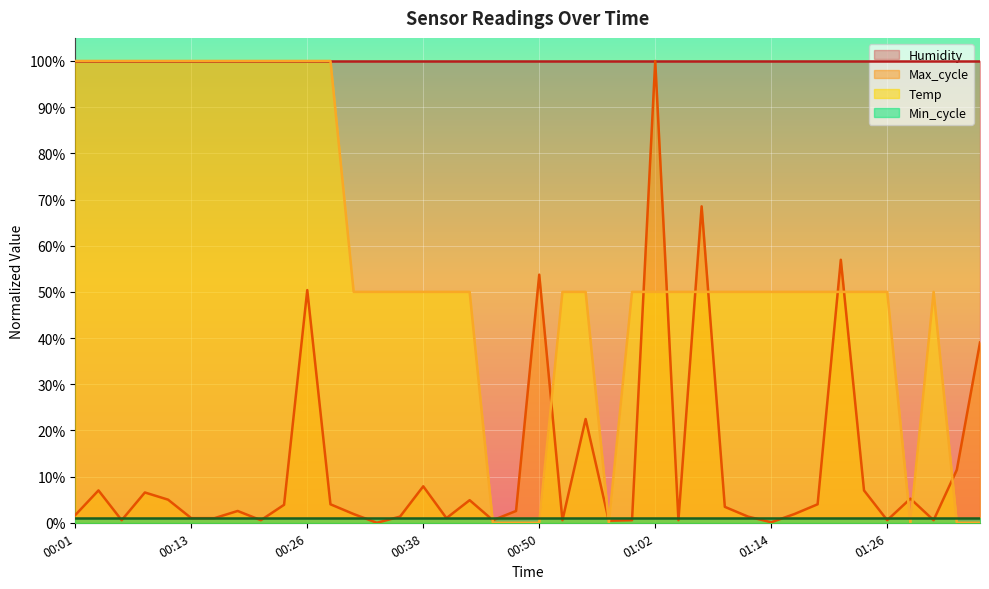

How many intersections are there between Temp and Max_cycle?

13